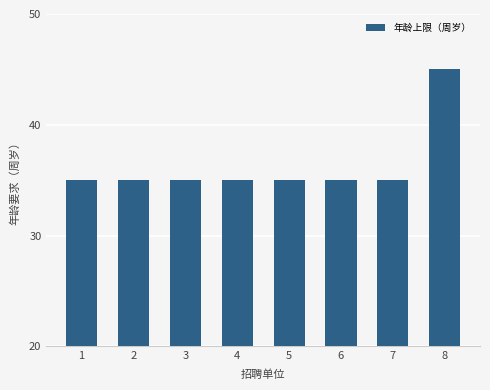

How many bars are there in total?

8